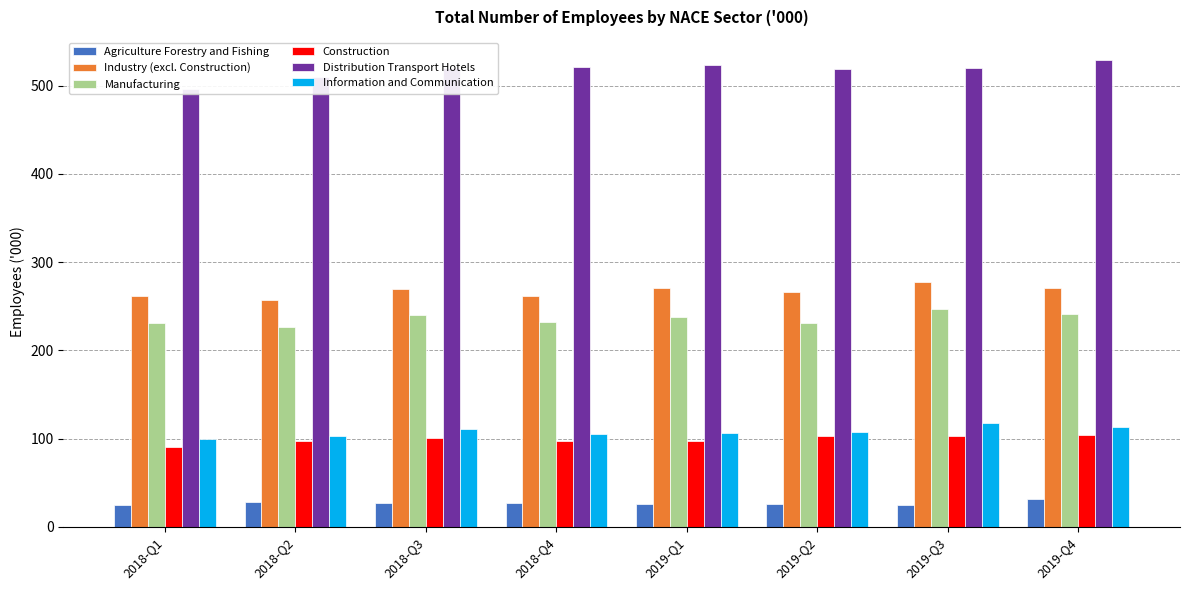

The value of Manufacturing at 2018-Q2 is 90.7. True or false?

False